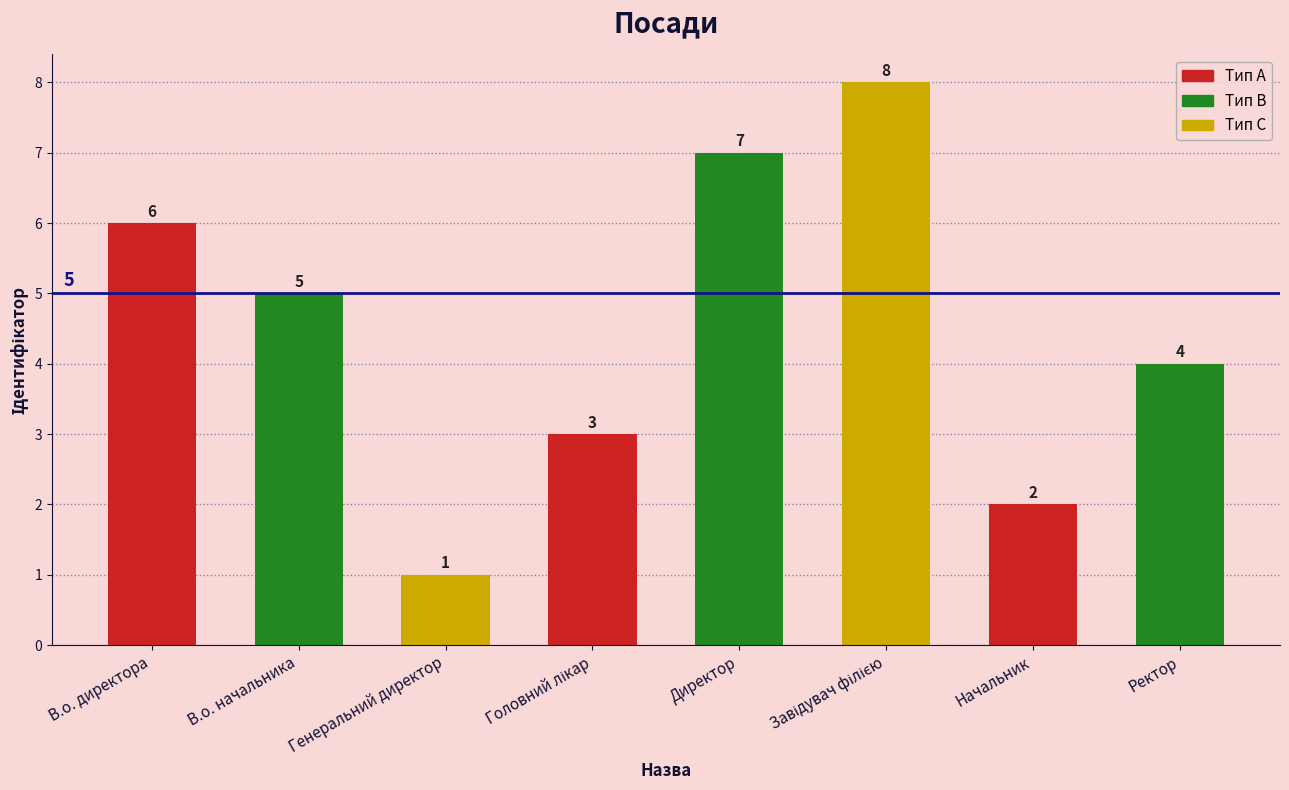

The value at В.о. начальника is 5. True or false?

True